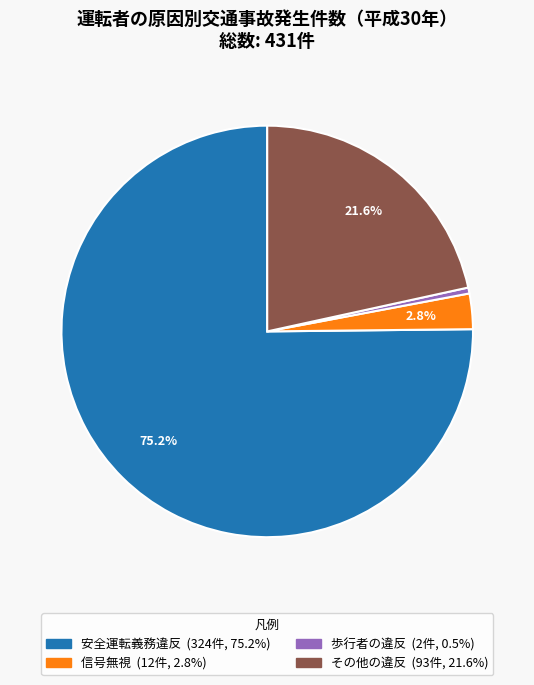

Is there any slice that represents more than half of the pie?

Yes